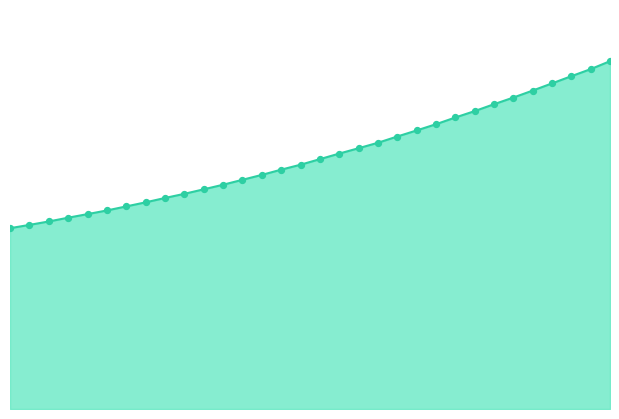

Is this an area chart (filled region under the line)?

Yes